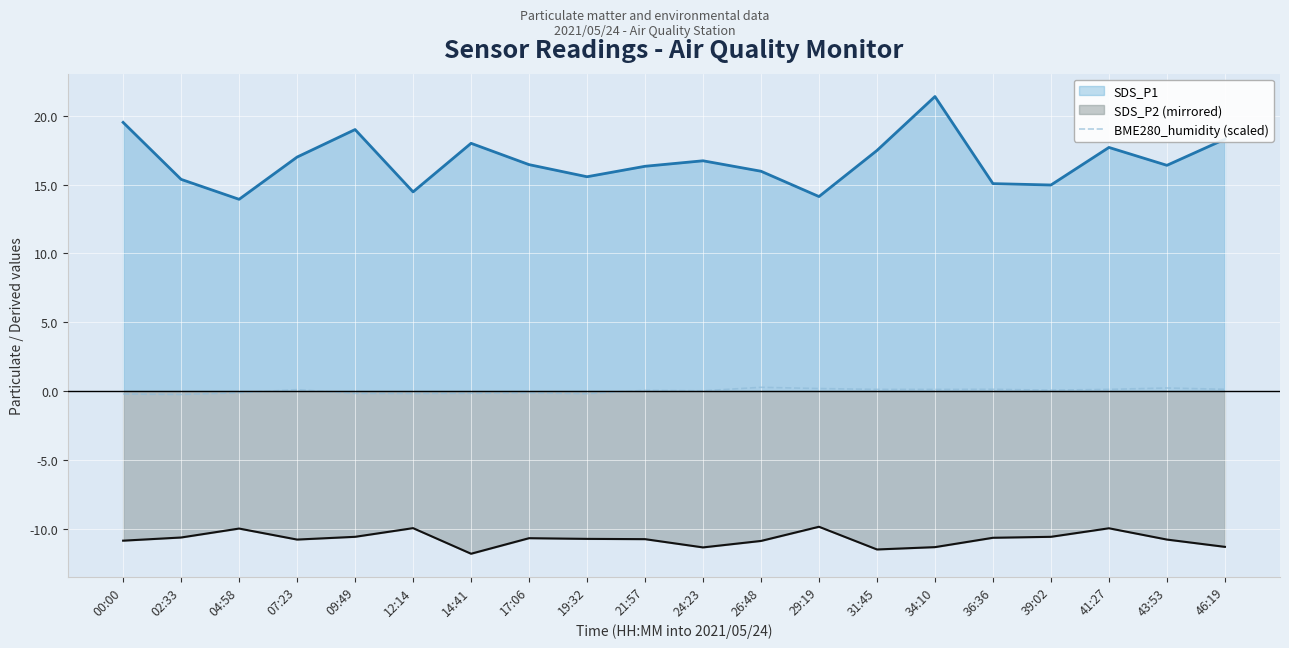

Is it true that the value at 46:19 is 0.0?

False